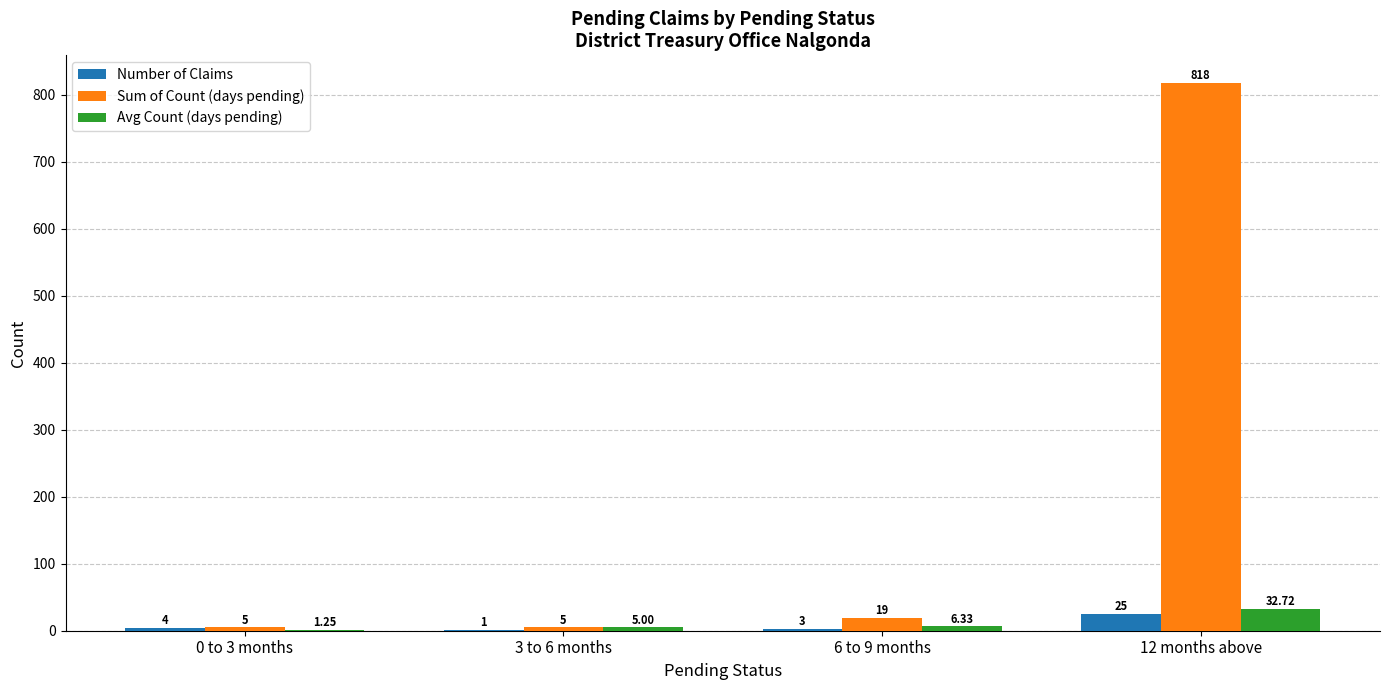

At which category is the sum across all series the highest?

12 months above